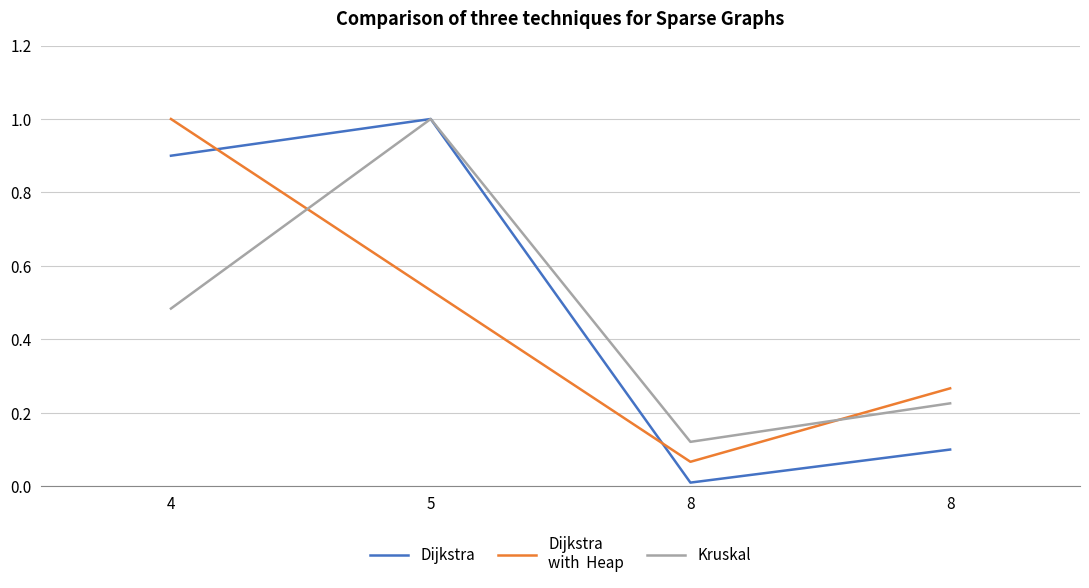

Does the chart have visible grid lines?

Yes